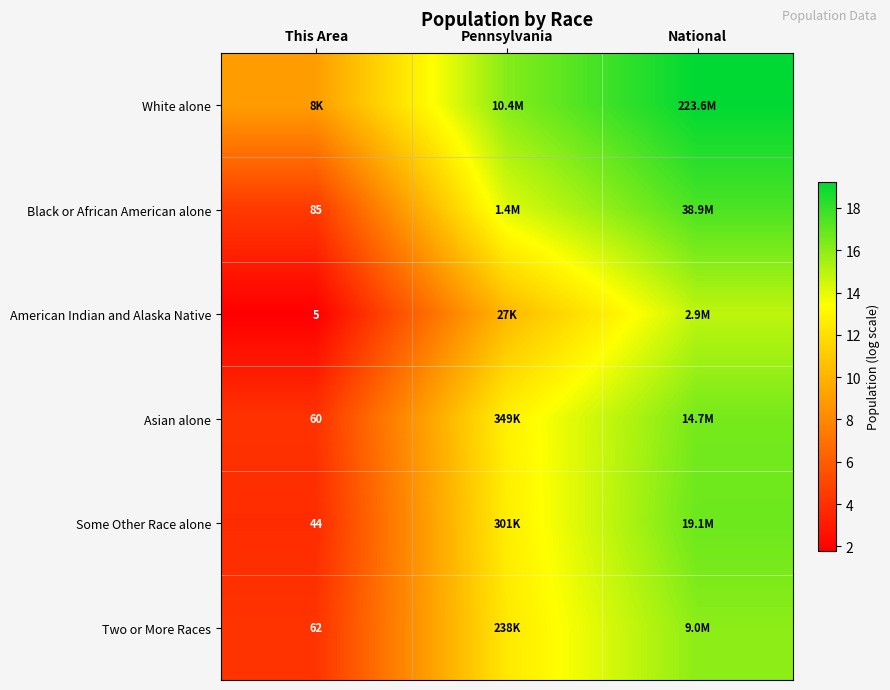

Rank the categories by White alone value from lowest to highest.

This Area, Pennsylvania, National